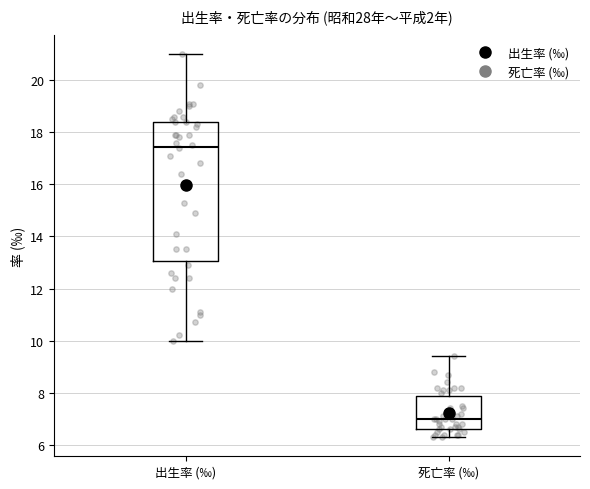

Where does the lower whisker of the box for 出生率 (‰) end on the y-axis? The values are not printed on the chart, so give them approximately, as read against the axis.

10.0